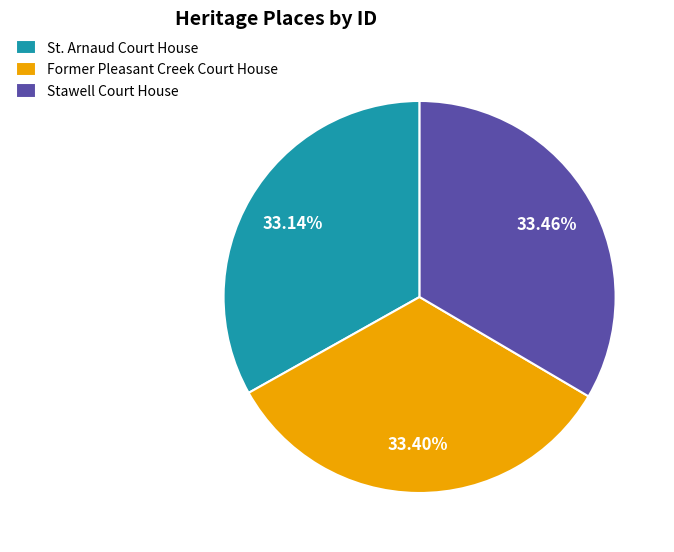

Combined, do Former Pleasant Creek Court House and Stawell Court House account for over 50%?

Yes